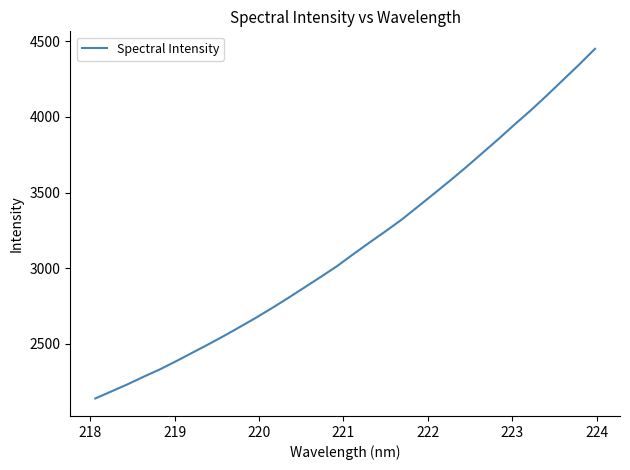

What is the greatest value displayed?

4450.5